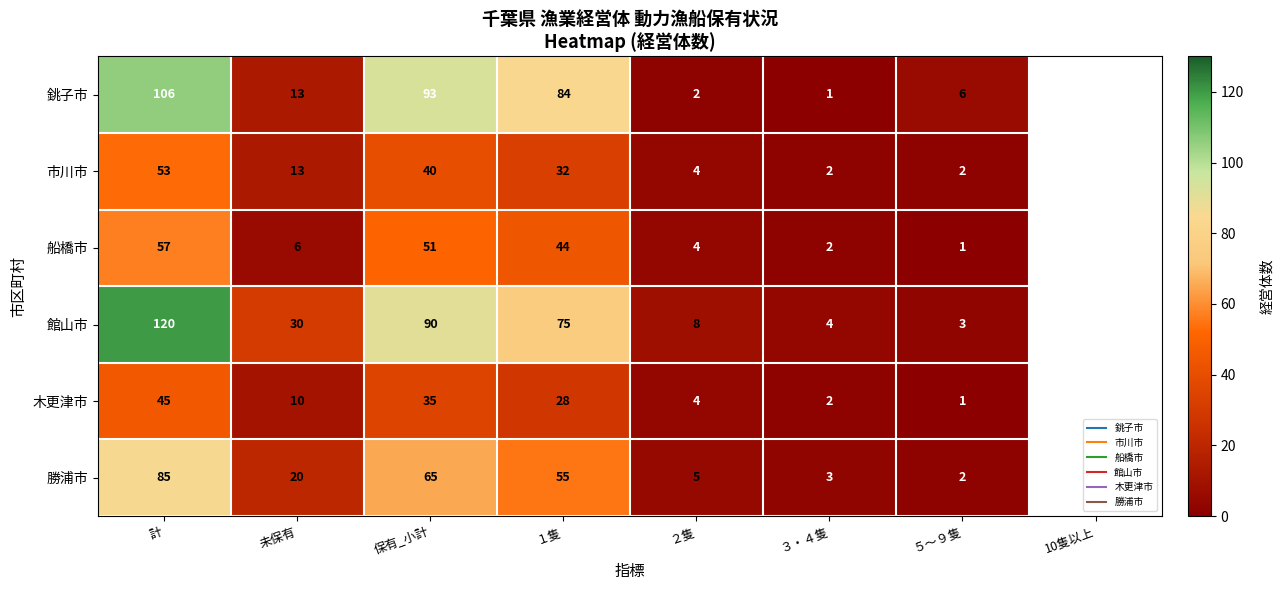

Between 保有_小計 and １隻, which series saw the biggest shift?

館山市